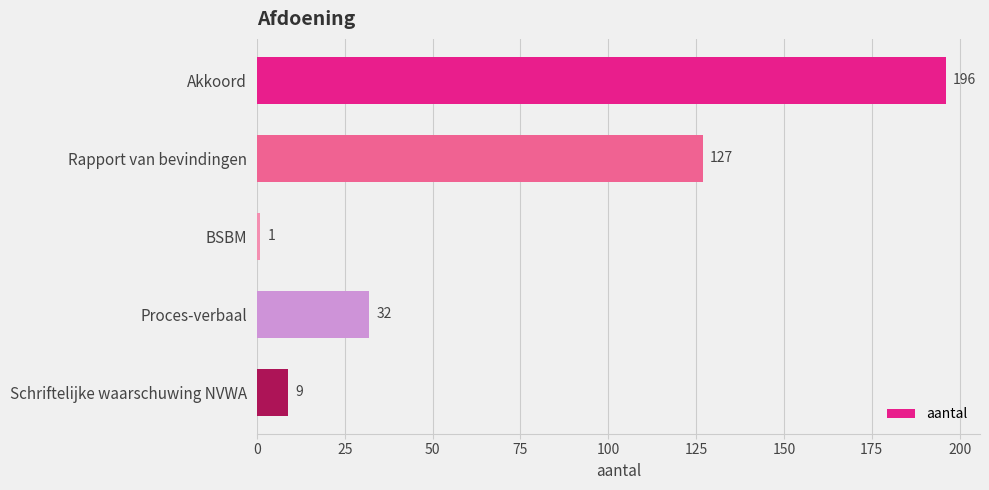

True or false: the data shows 343 at Akkoord.

False